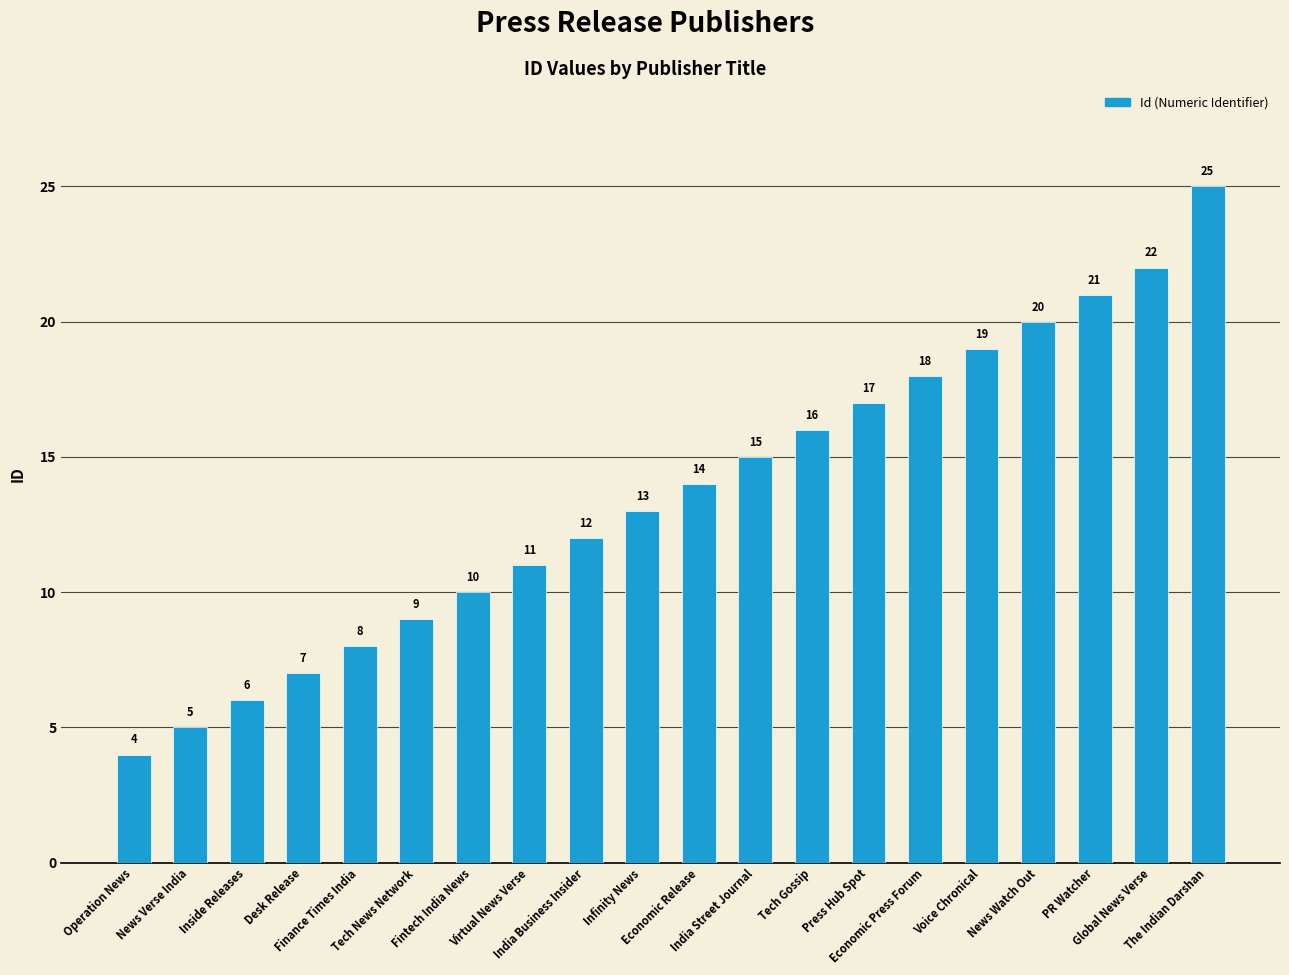

What is the label of the 17th bar from the left?

News Watch Out